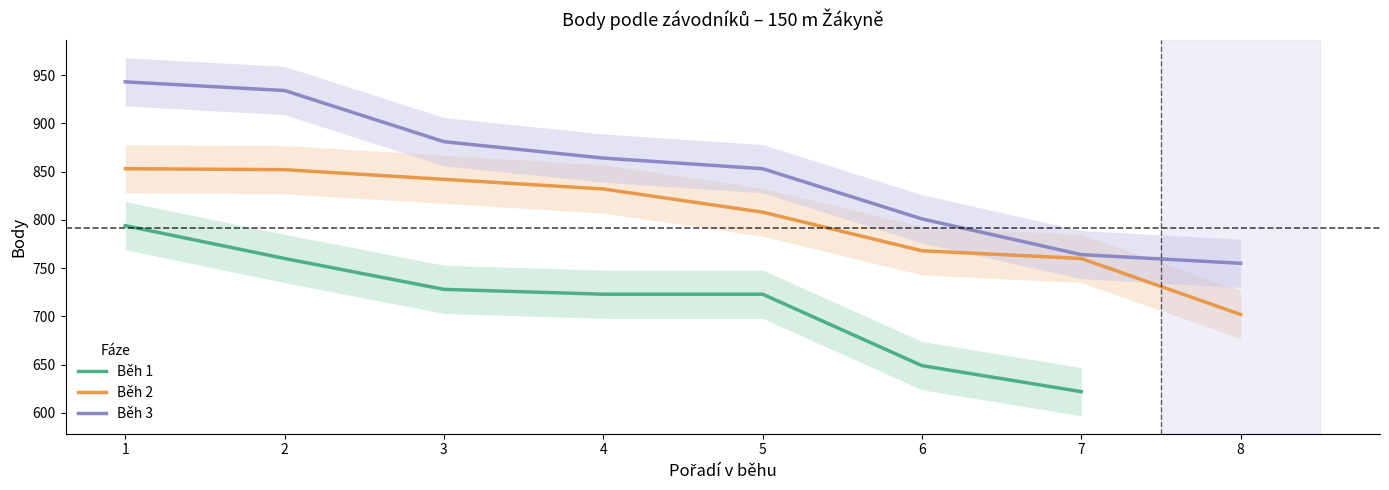

True or false: Běh 1 has a value of 622.0 at 7.

True